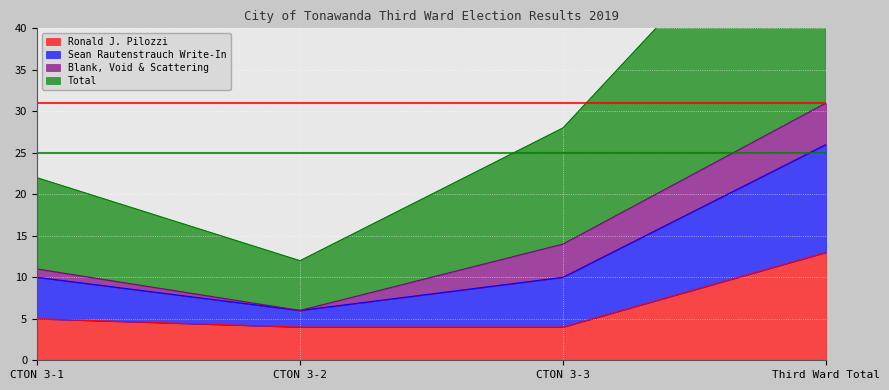

True or false: Ronald J. Pilozzi and Sean Rautenstrauch Write-In cross at least once.

False